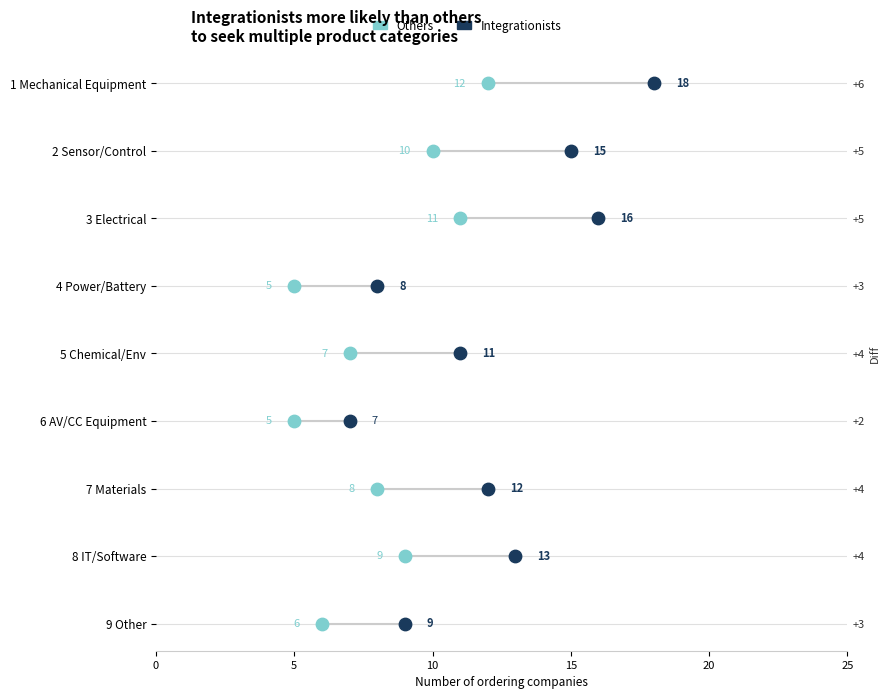

Which series reaches the minimum Y coordinate?

Others